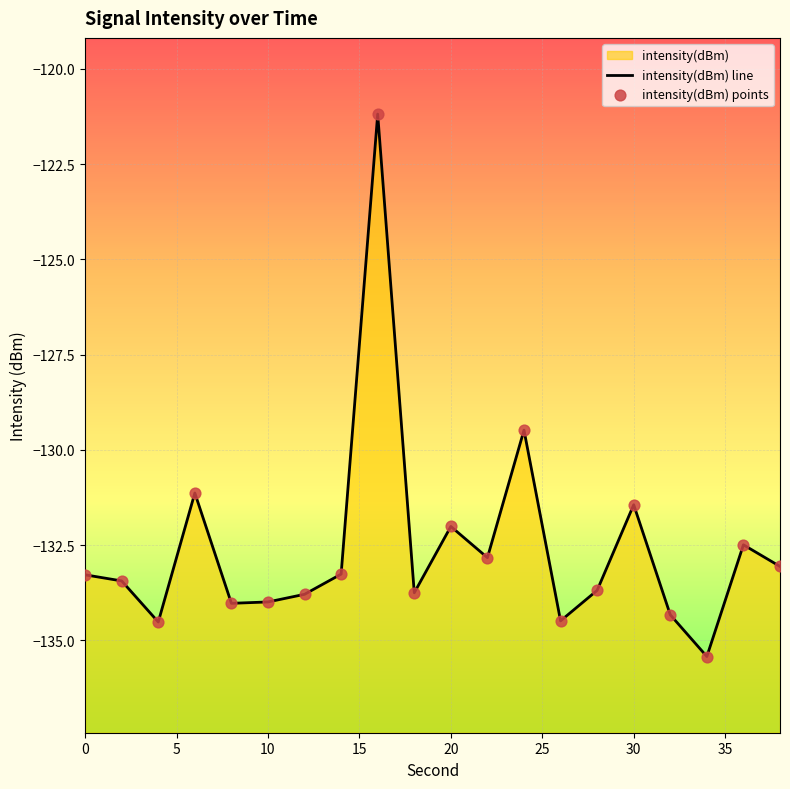

At how many categories does at least one series exceed -124?

1